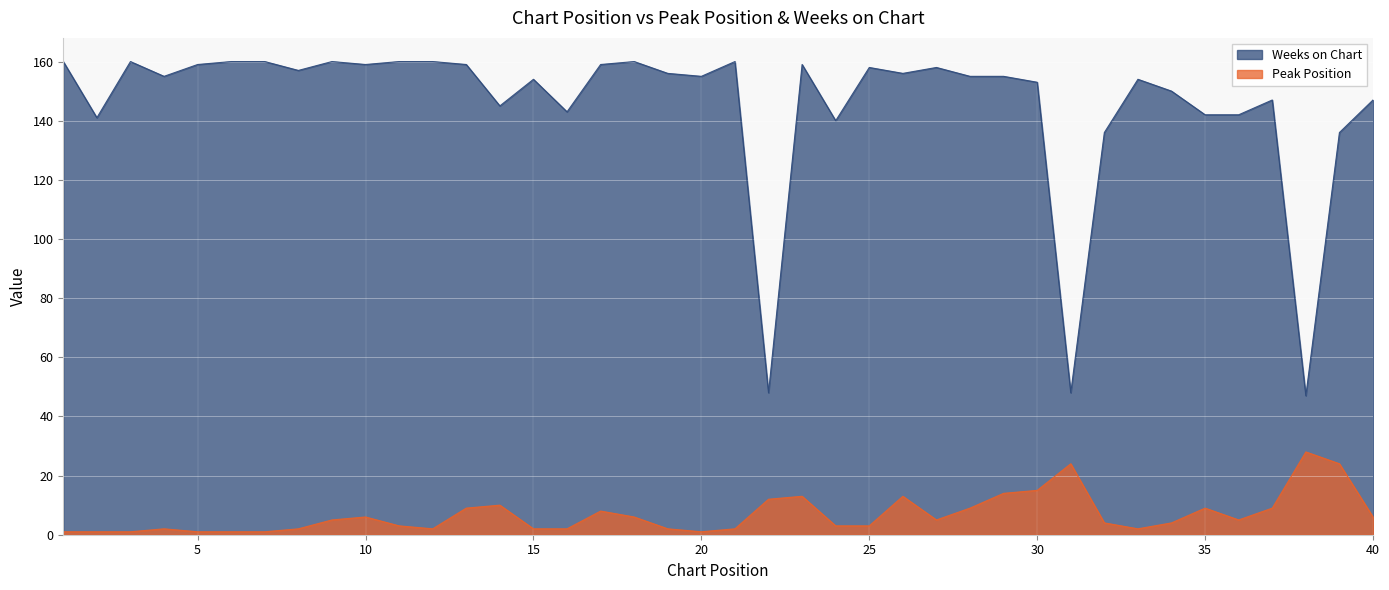

At which label does Weeks on Chart reach its minimum?

38